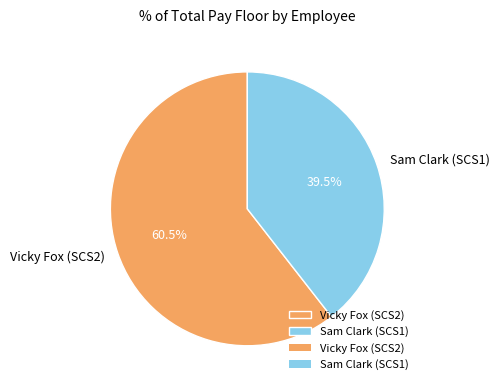

Is there a majority slice in this chart?

Yes